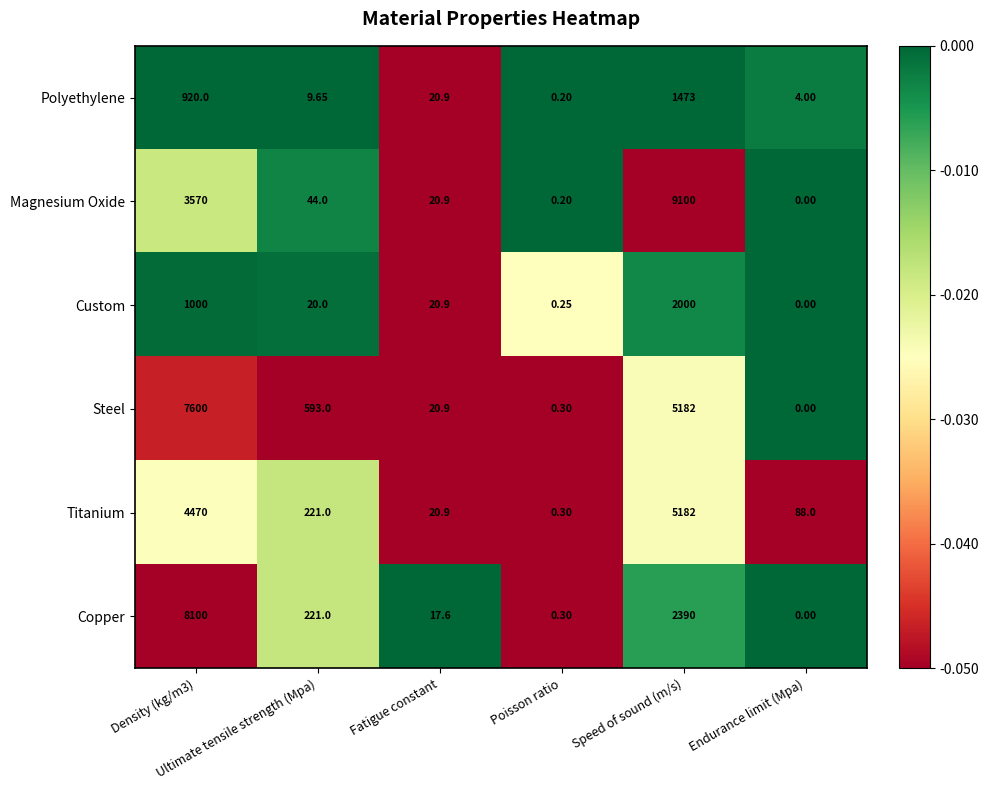

Rank the series by their maximum value, from highest to lowest.

Magnesium Oxide, Copper, Steel, Titanium, Custom, Polyethylene